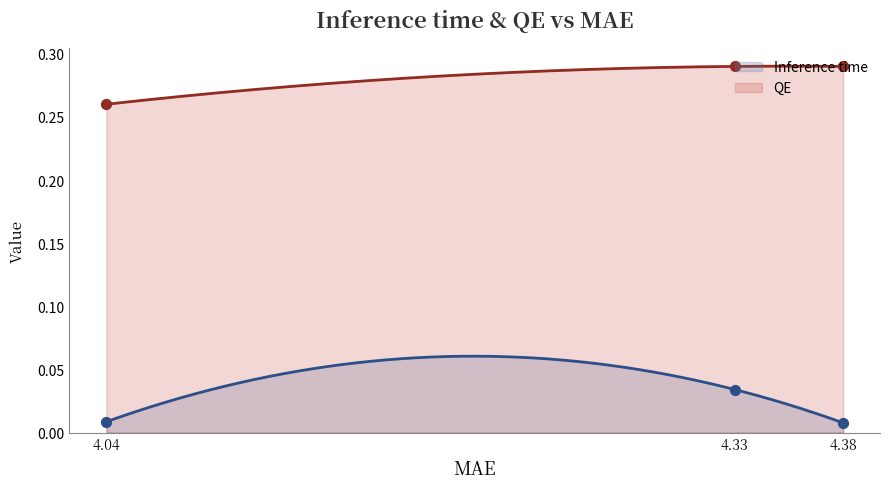

True or false: Inference time and QE intersect in this chart.

False